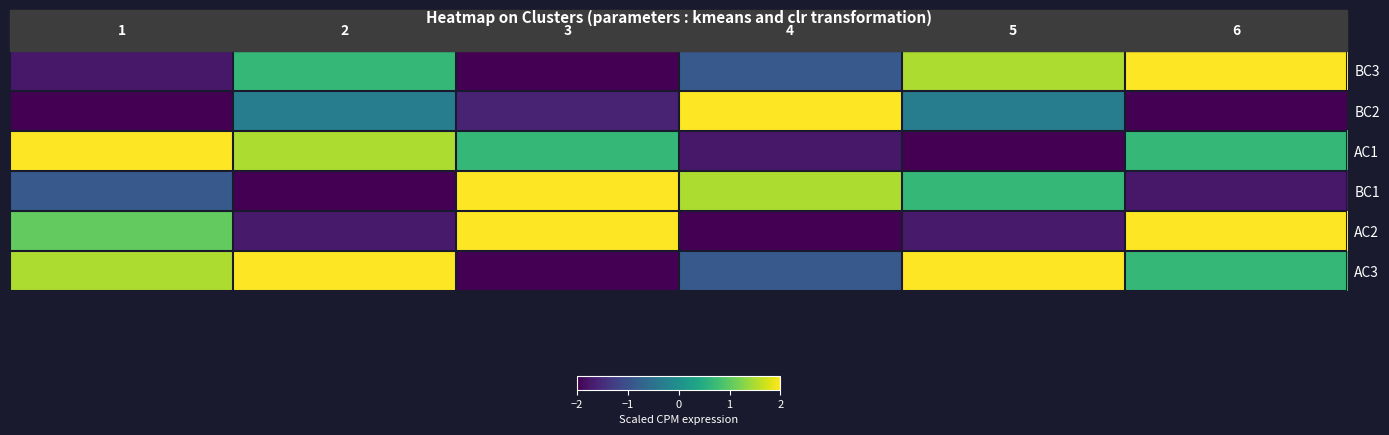

How many values in AC3 are below zero?

2